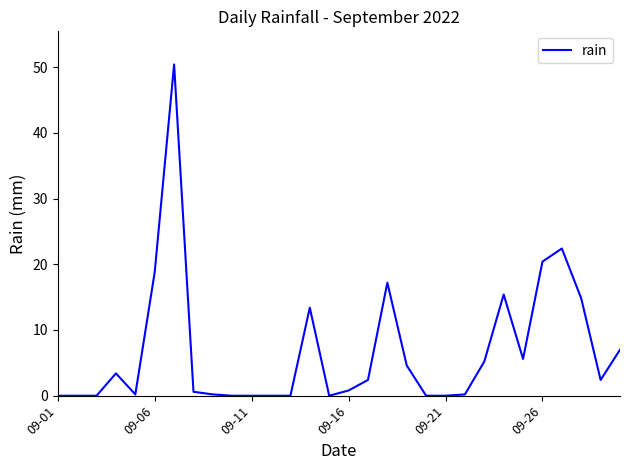

What is the difference between the maximum and minimum values?

50.4